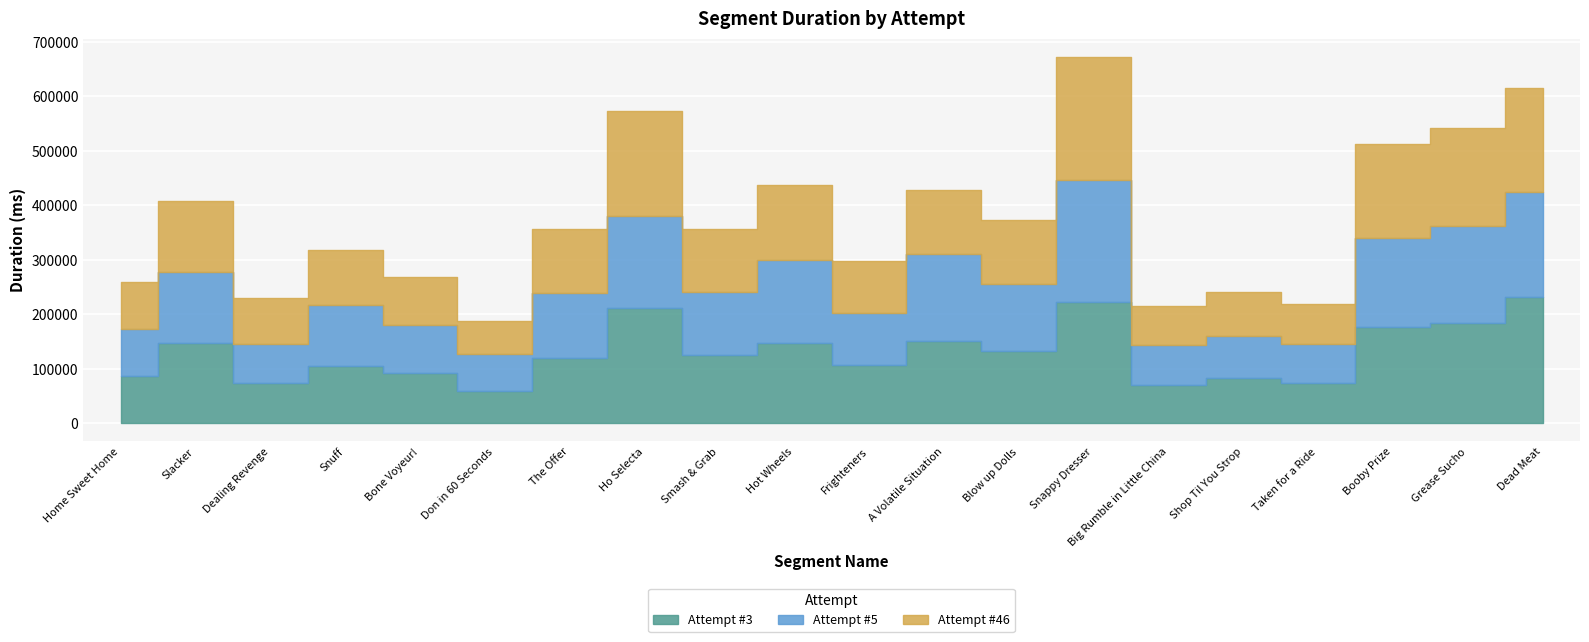

What is the sum of the Attempt #3 values at Snuff and Taken for a Ride?

178384